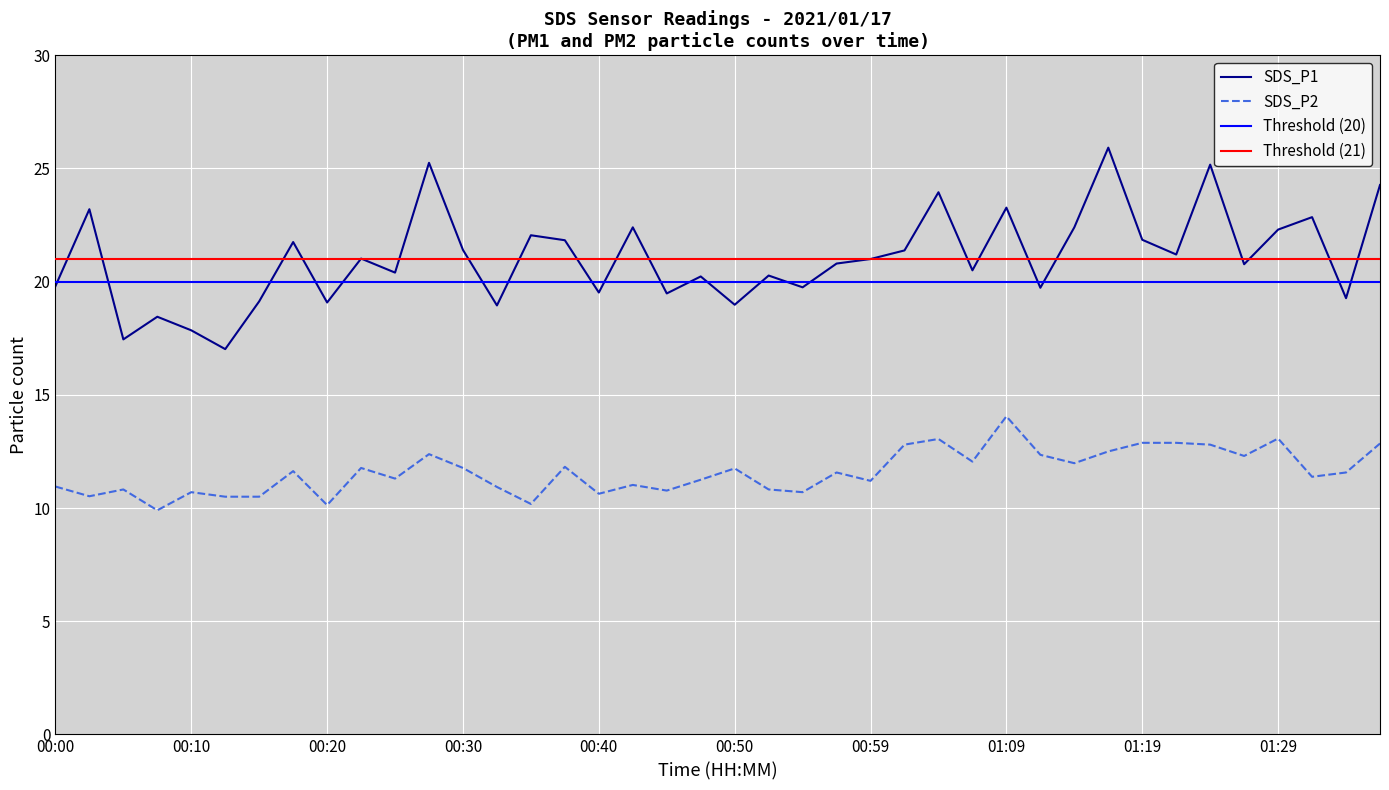

What is the value of the SDS_P1 point at the 30th from the left?

19.7